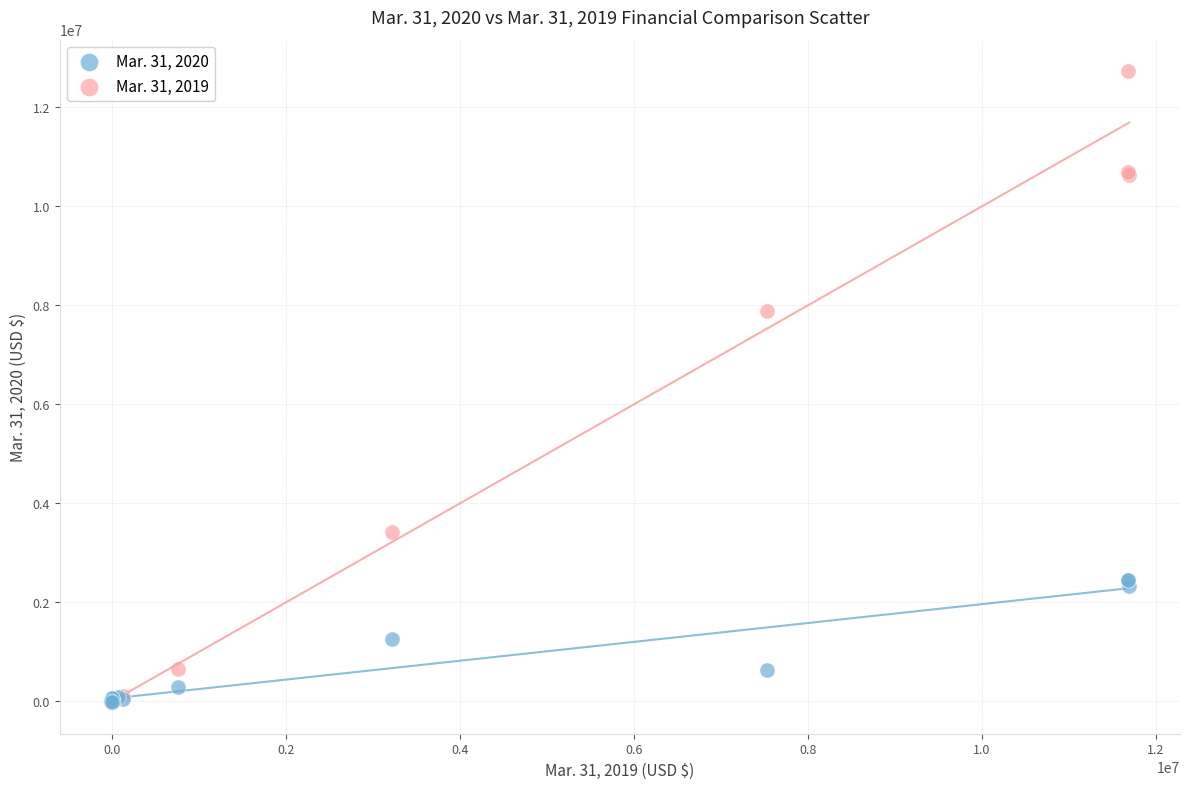

What are all the series names shown in the legend?

Mar. 31, 2020, Mar. 31, 2019